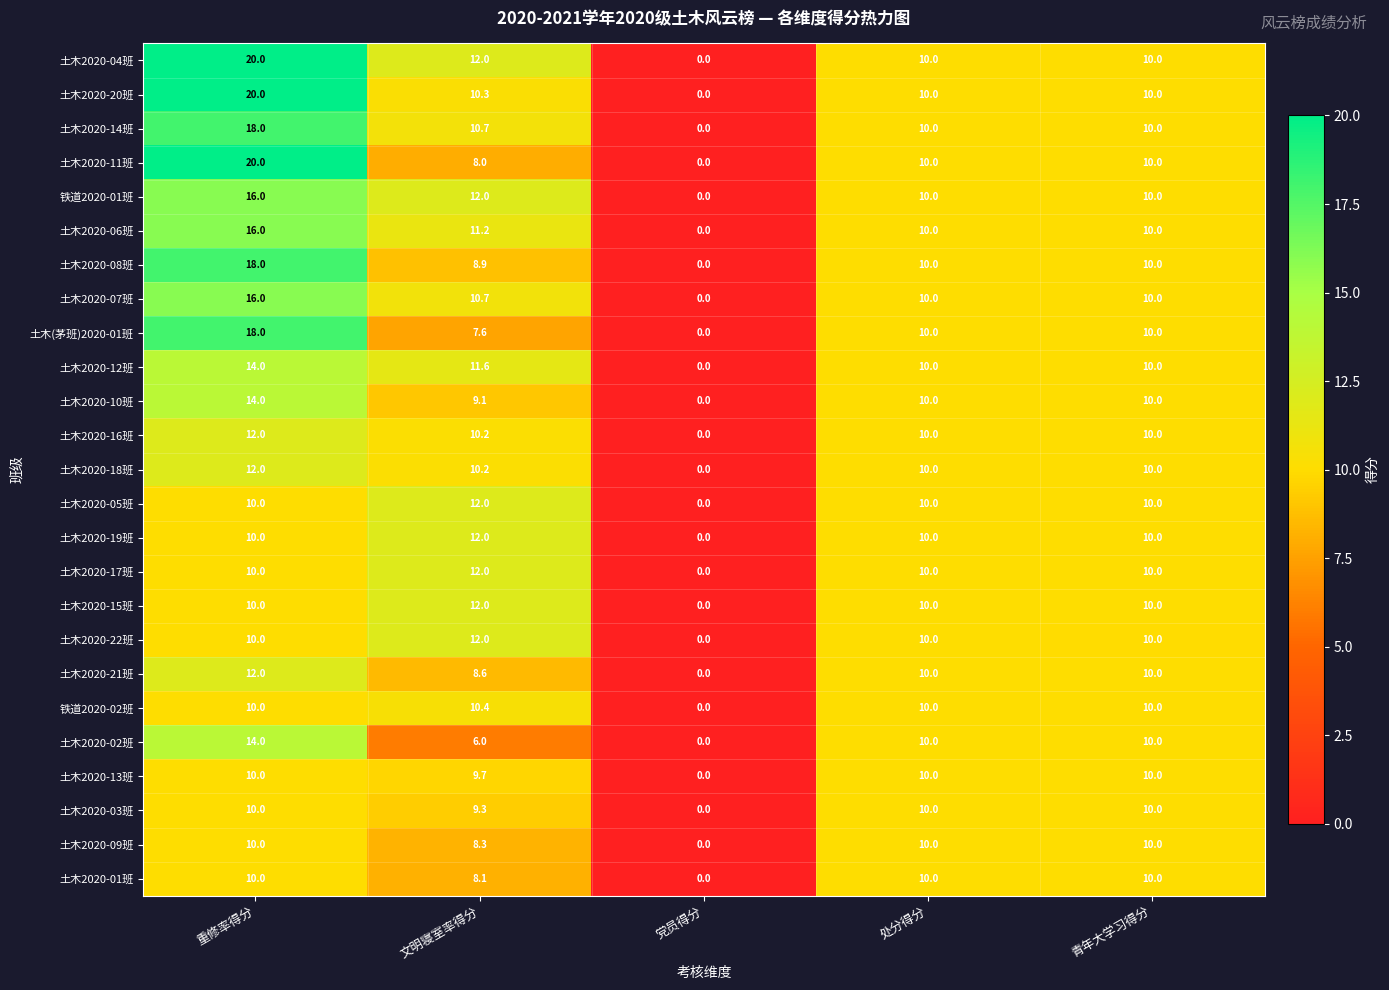

What is the difference between the highest and lowest values at 重修率得分?

10.0